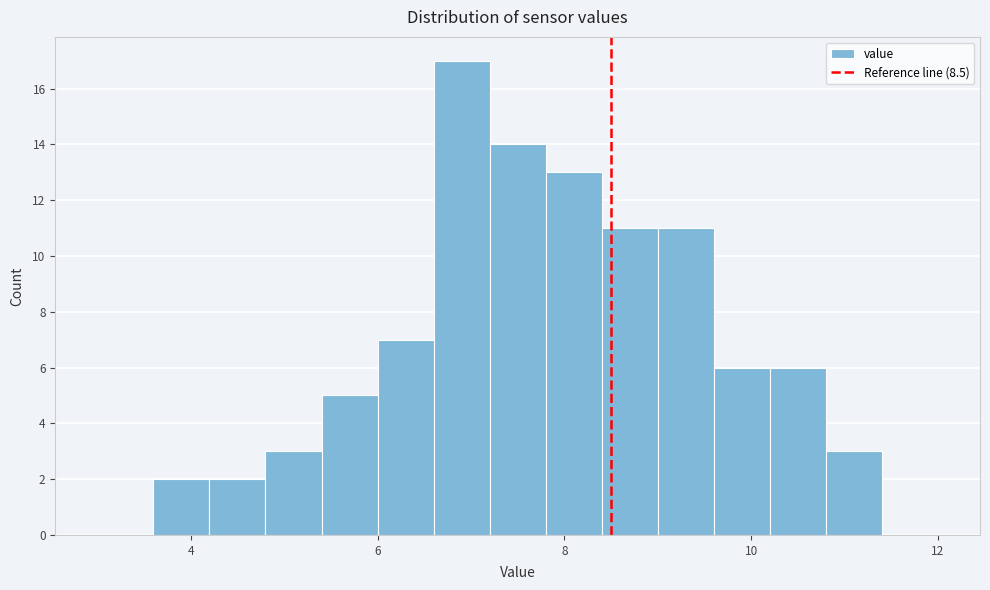

Read against the x-axis, roughly where is the centre of the tallest bar?

7.0